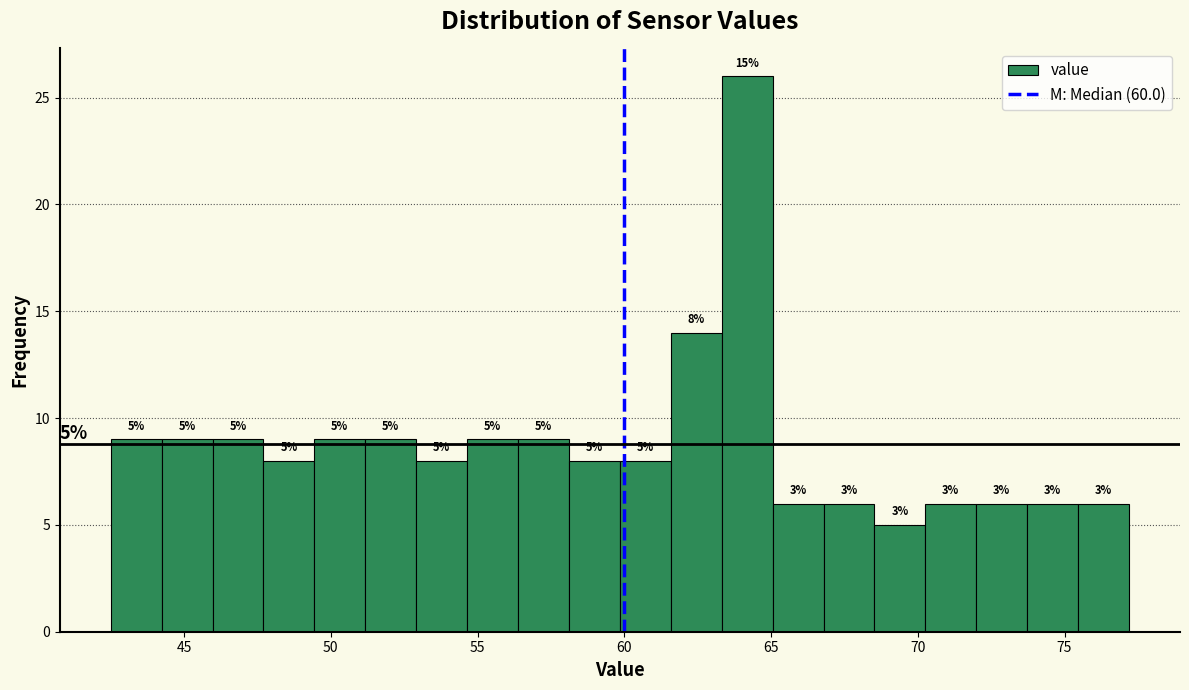

Around what value on the x-axis is the tallest bar? Give the approximate position of its centre, as read against the axis.

64.0